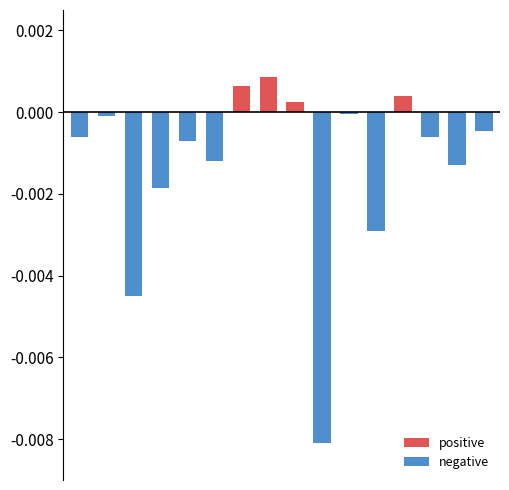

The value of positive at 7 is 0.0. True or false?

False